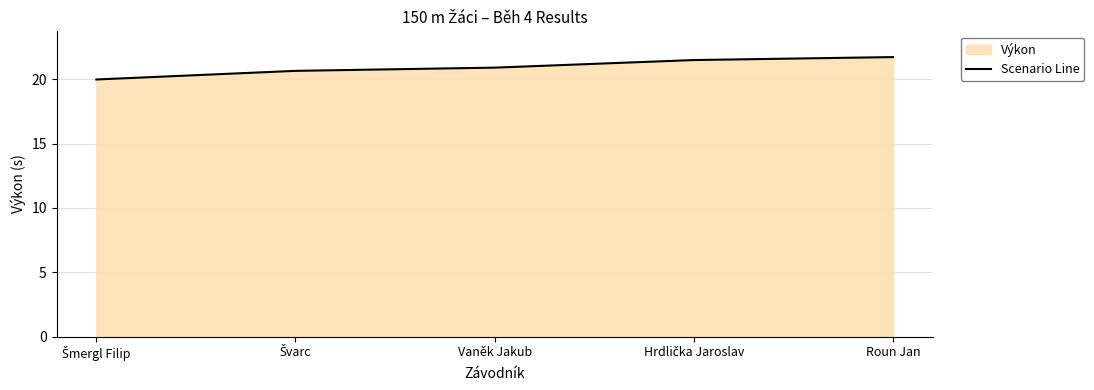

True or false: there are more than 2 points higher than both neighbors.

False